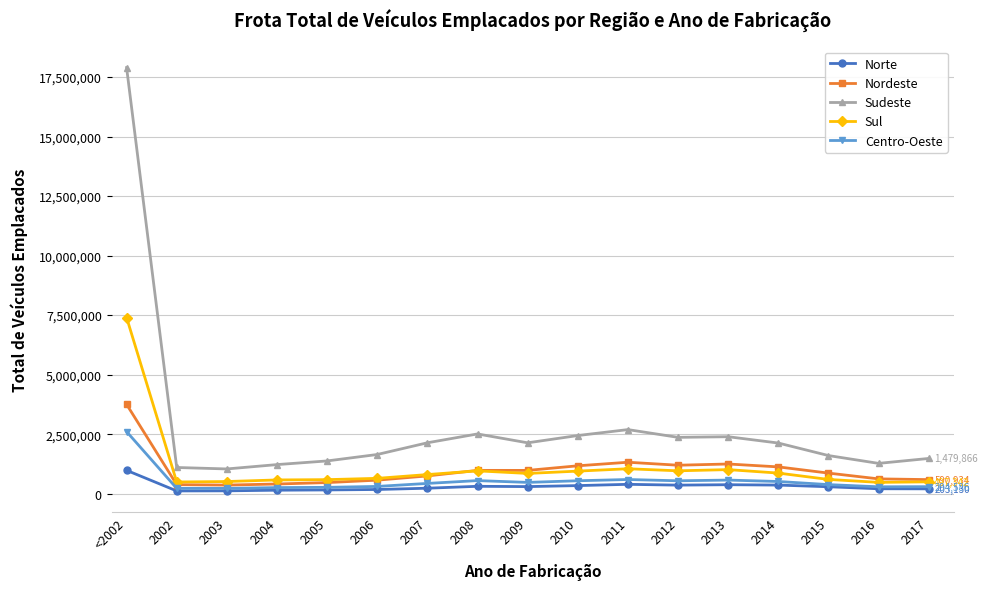

At which category is the sum across all series the highest?

<2002